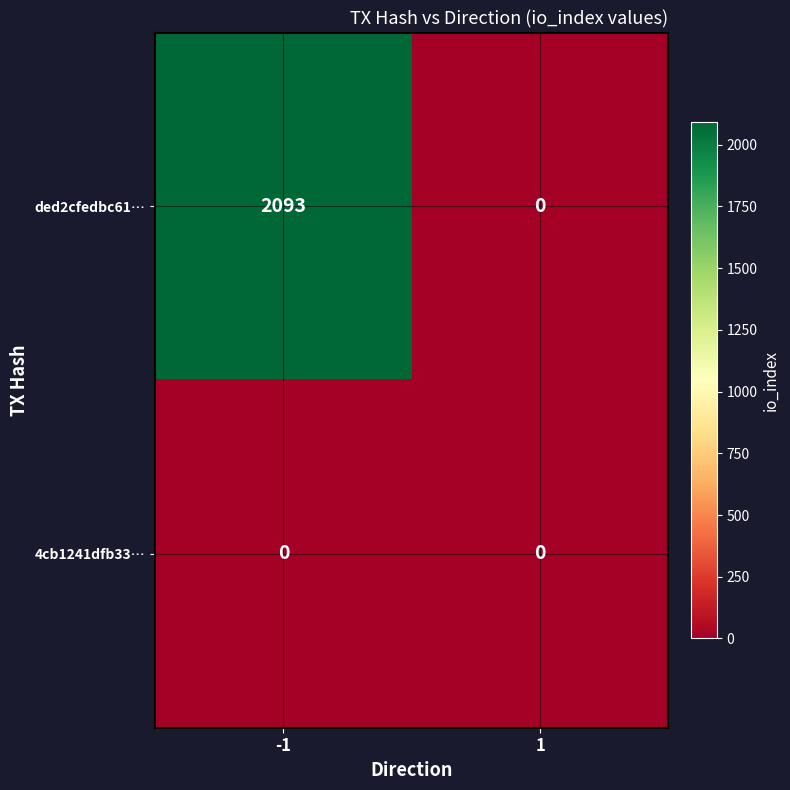

How many values in ded2cfedbc61… are above zero?

1